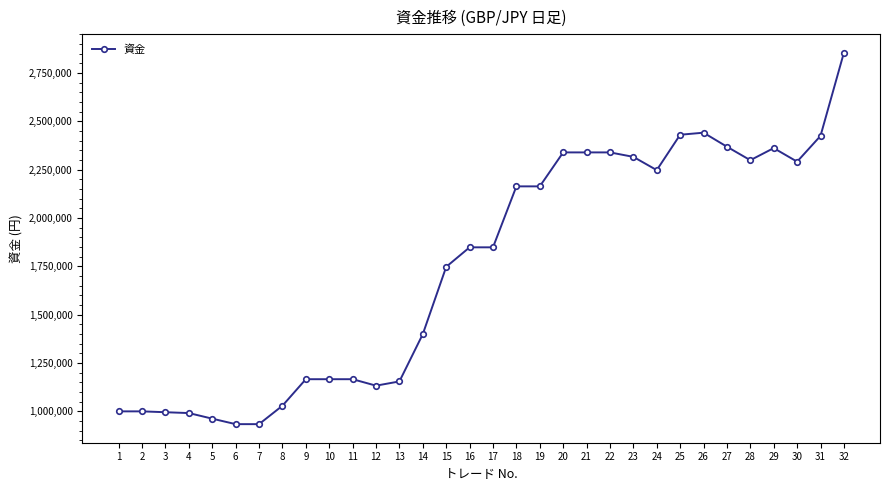

What is the change in value from 13 to 18?

+1009035